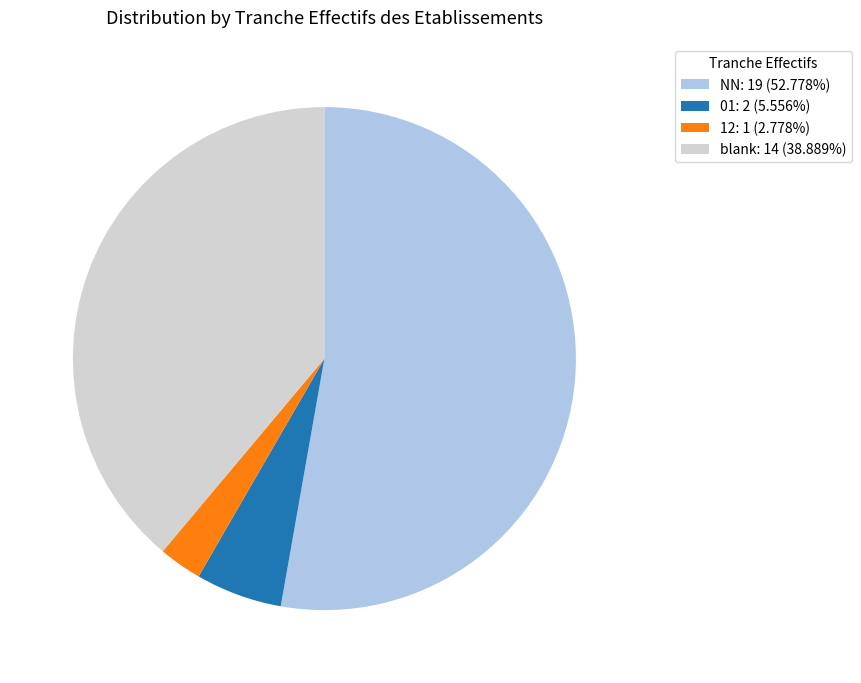

Does any single category account for the majority?

Yes